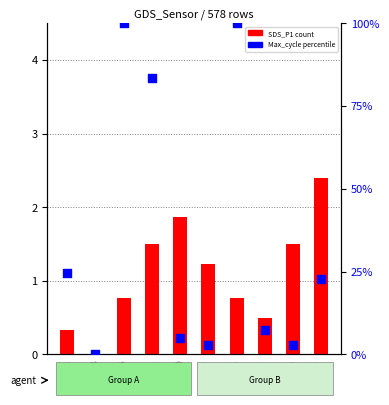

Which series contains the highest Y value?

Max_cycle (norm)